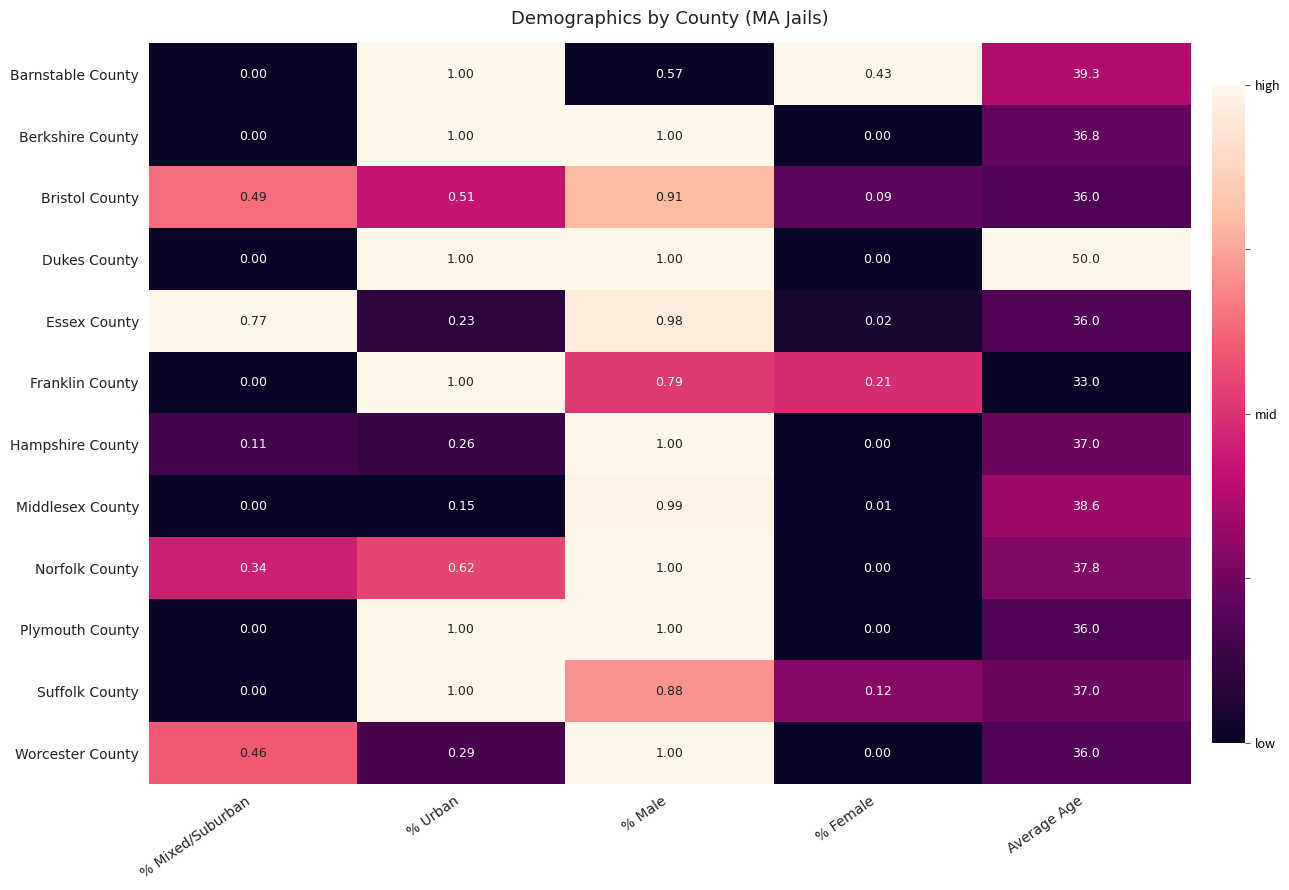

Where is Norfolk County nearest to the value 18?

% Male